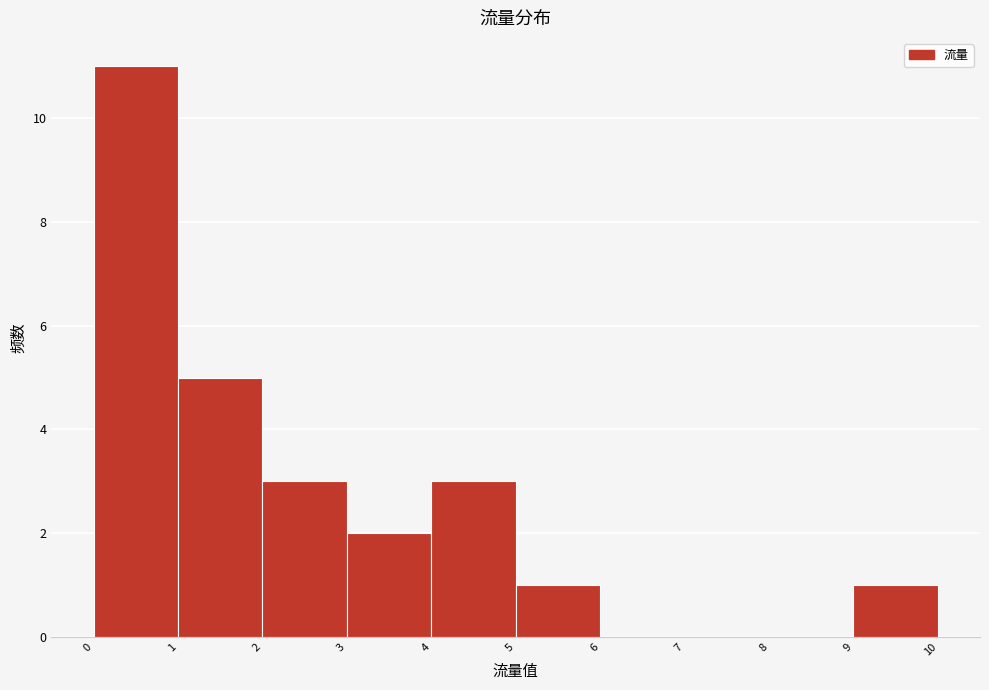

Reading left to right, list every bar in this chart as the range it spans on the x-axis followed by its height. The values are not printed on the chart, so give them approximately, as read against the axis.

0 to 1: 11
1 to 2: 5
2 to 3: 3
3 to 4: 2
4 to 5: 3
5 to 6: 1
6 to 7: 0
7 to 8: 0
8 to 9: 0
9 to 10: 1